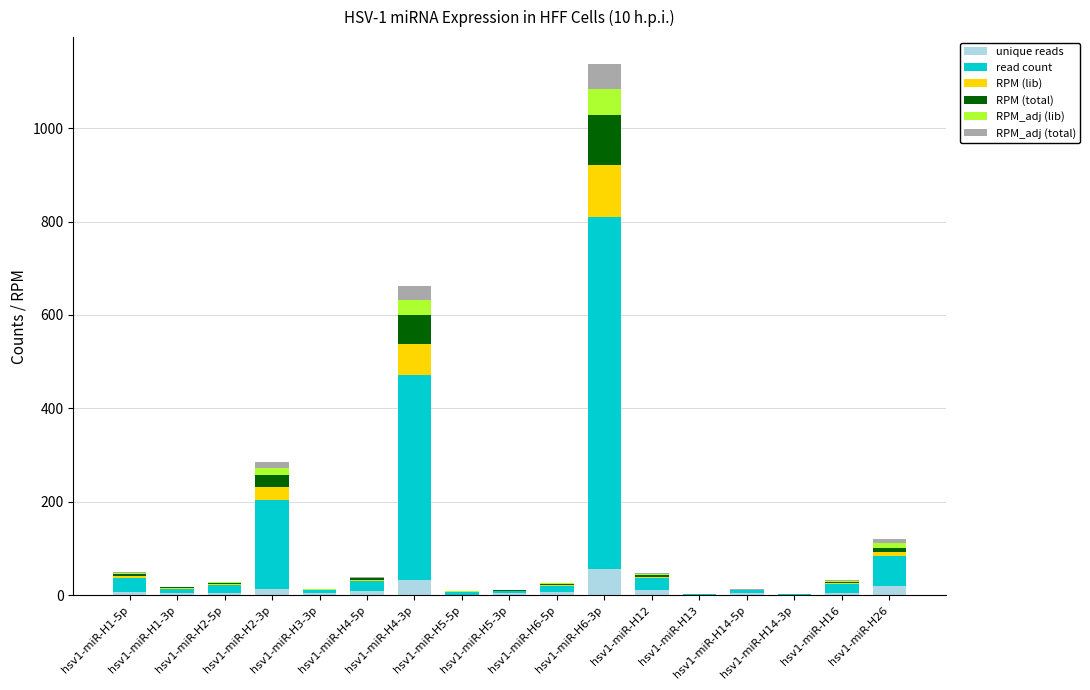

What is the highest value of the unique reads series?

56.0